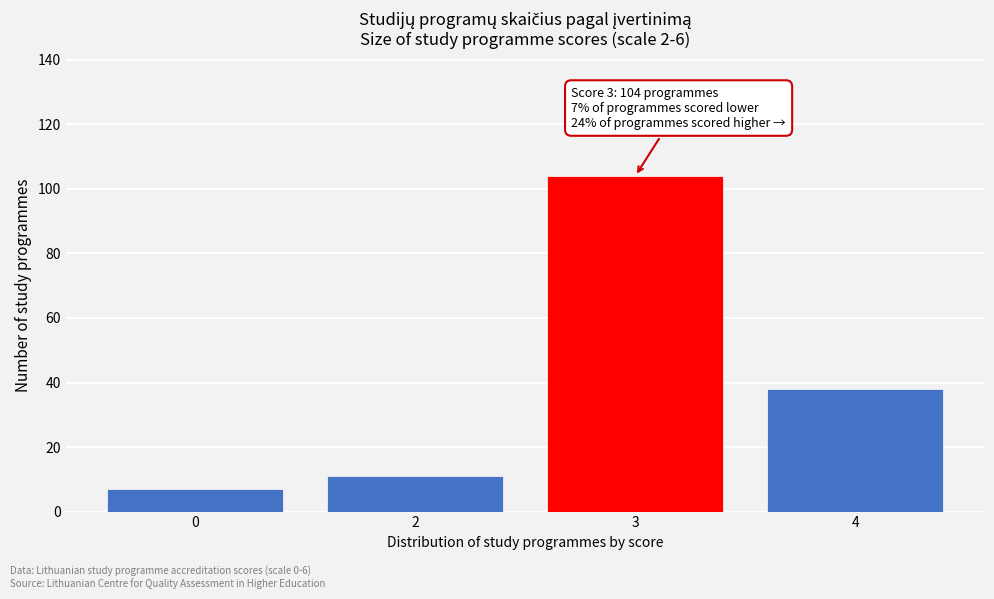

Reading right to left, list all the values displayed in this chart.

4=38	3=104	2=11	0=7